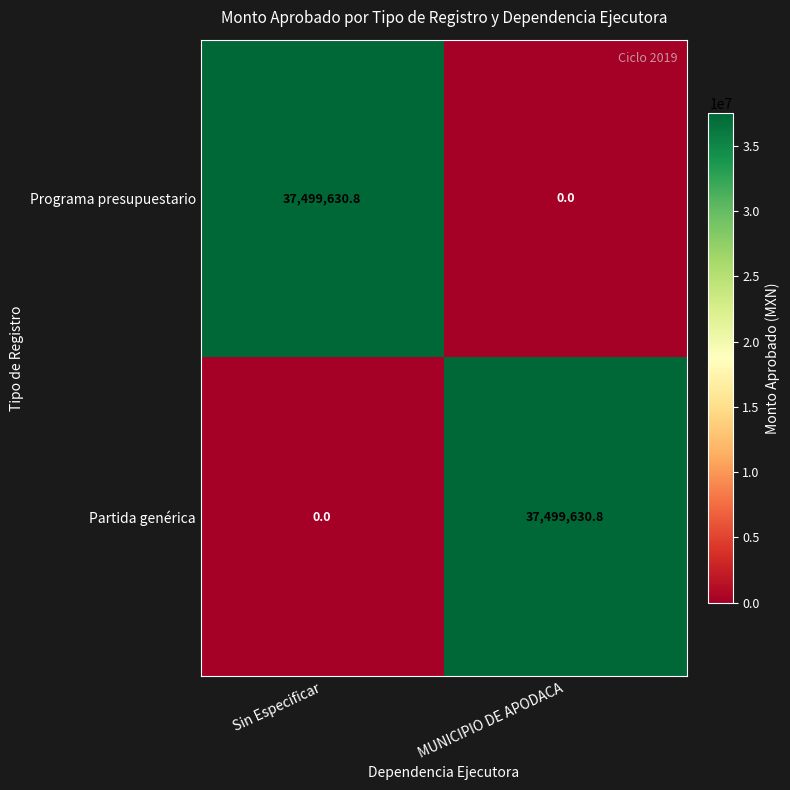

At Sin Especificar, list the series in order from smallest to largest.

Partida genérica, Programa presupuestario